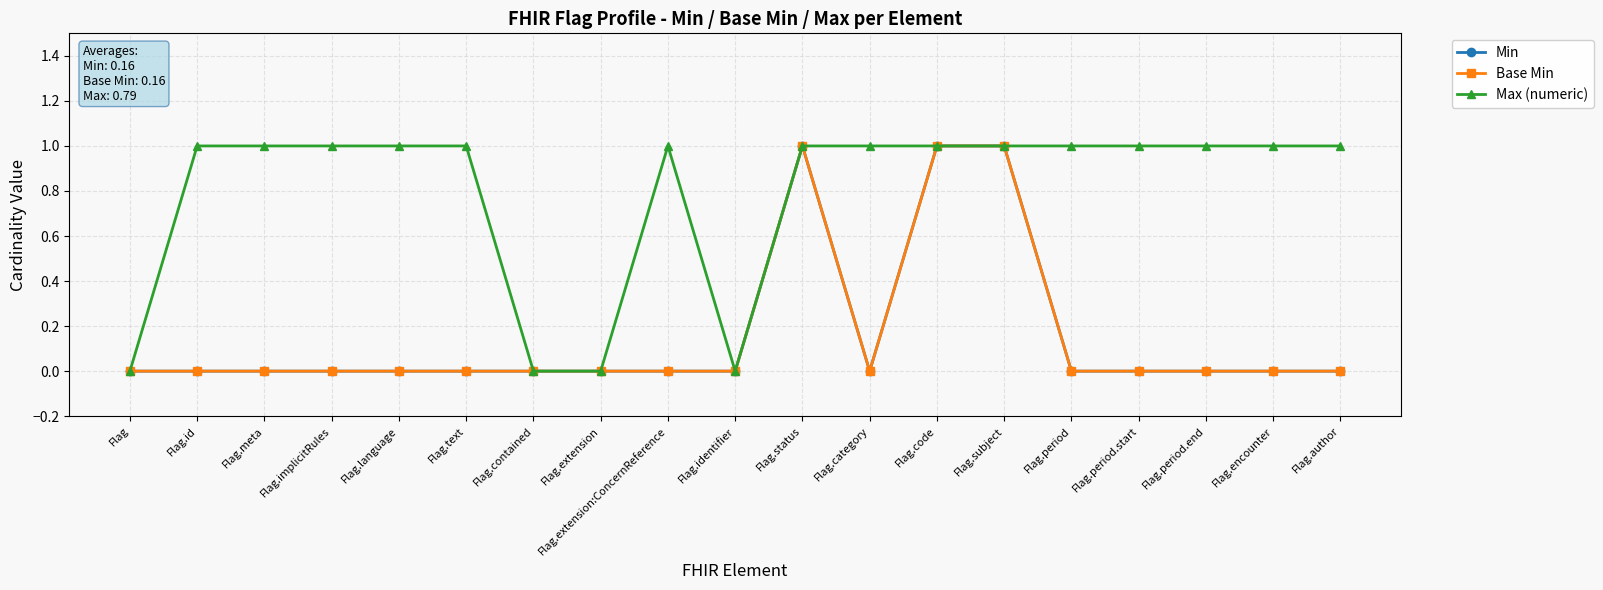

At which category is the sum across all series the highest?

Flag.status